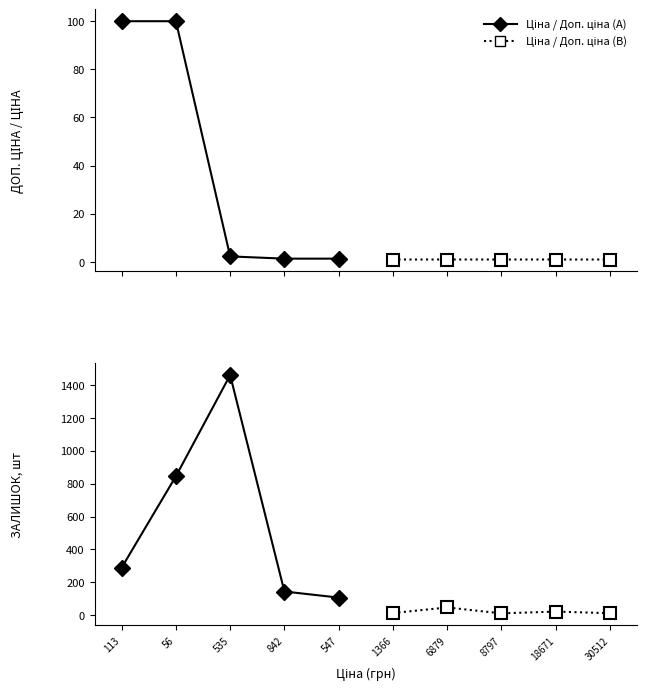

How many lines are shown in the chart?

4